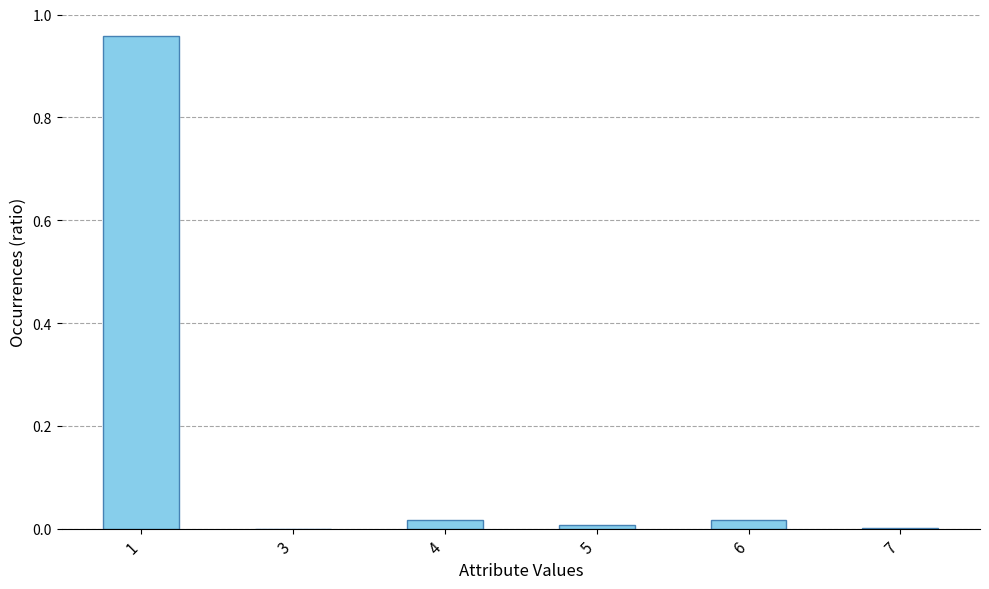

Are the bars grouped side by side (vs. stacked)?

No